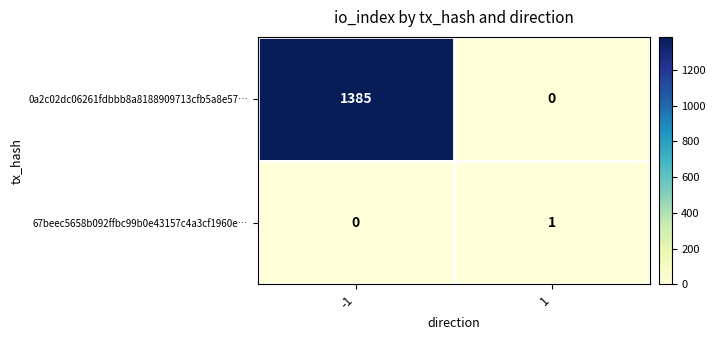

What is the total value across all series at -1?

1385